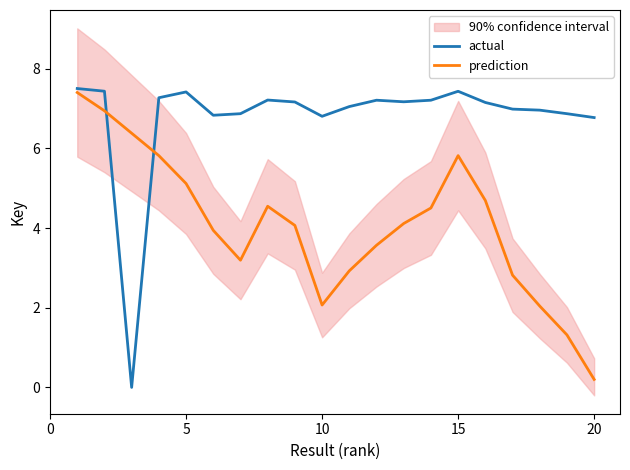

Does the chart have visible grid lines?

No